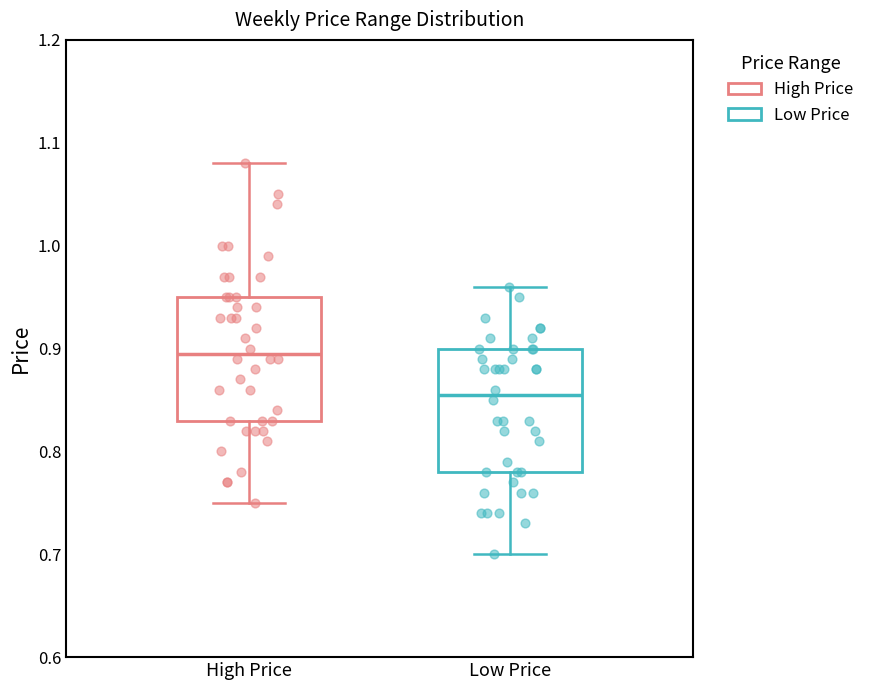

Which box's median line is the highest?

High Price